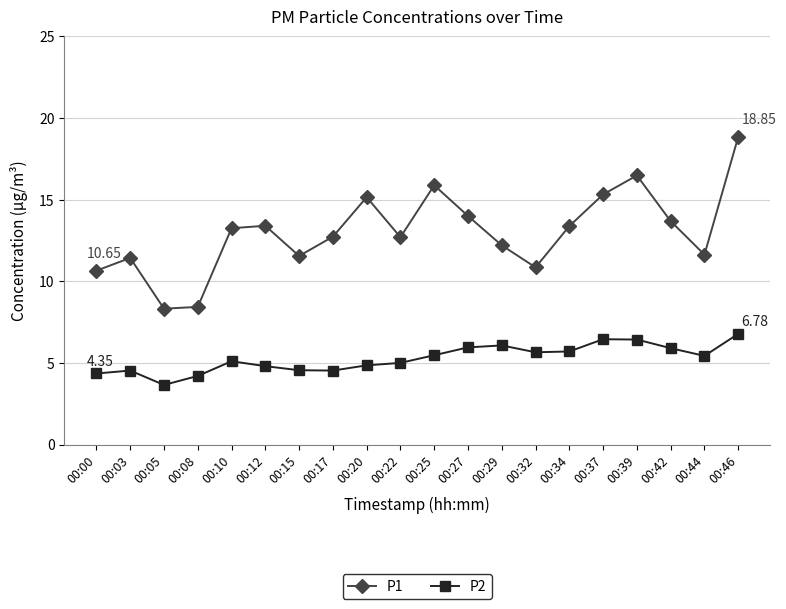

In P2, how many points are higher than both neighbors (excluding endpoints)?

4